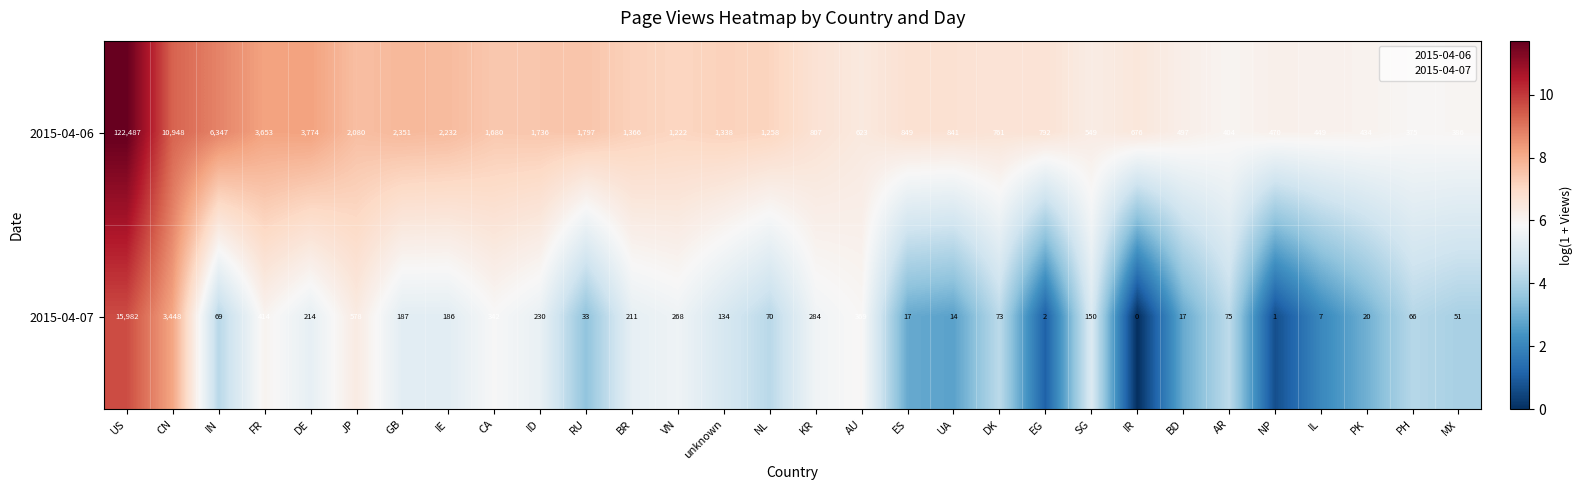

Rank the series by their average value, from lowest to highest.

2015-04-07, 2015-04-06